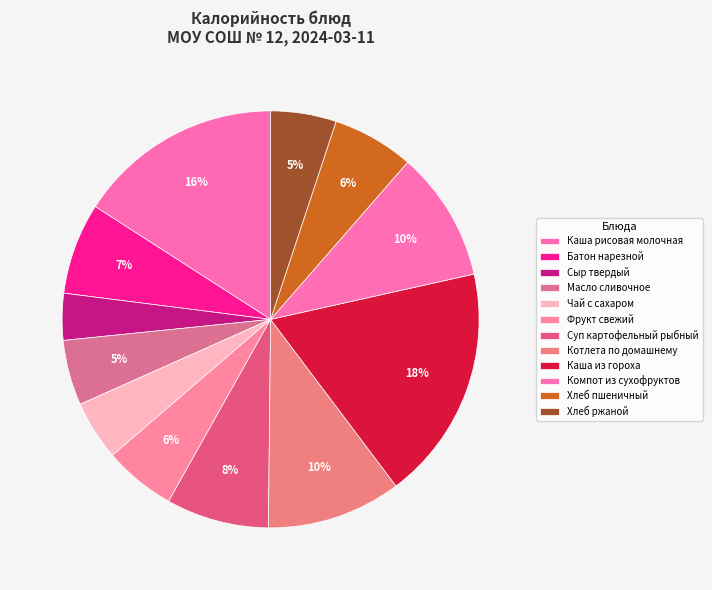

How many segments does this pie chart have?

12